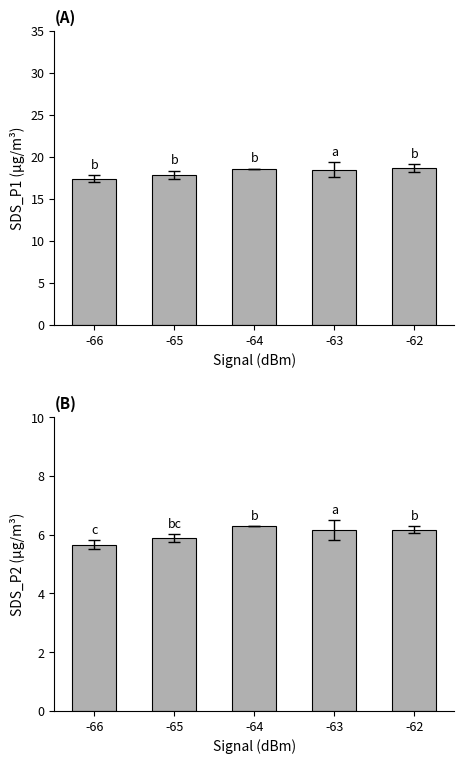

How many groups of bars are there?

5